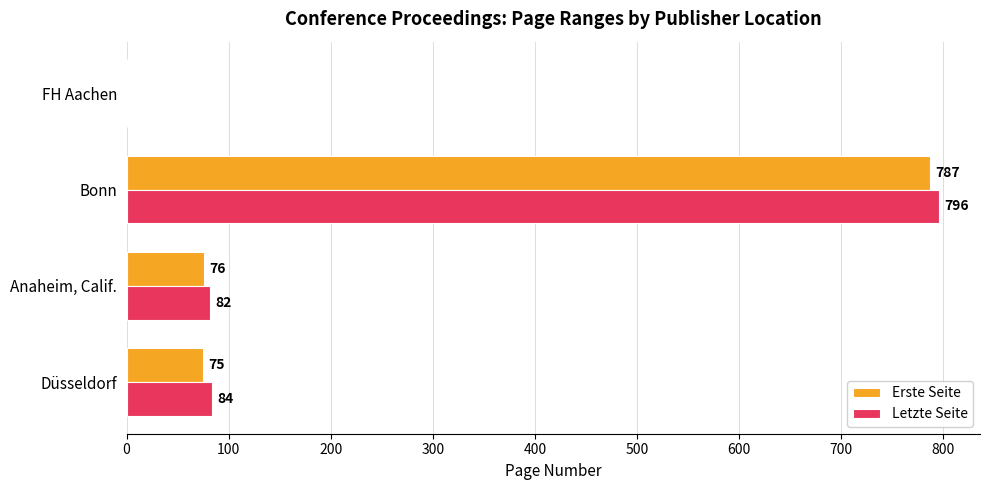

What is the sum of all Erste Seite values?

938